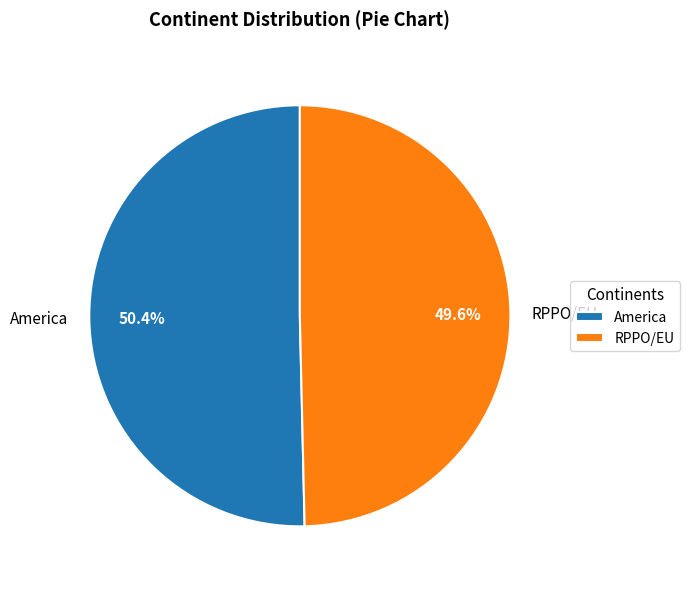

Which has a higher value, America or RPPO/EU?

America